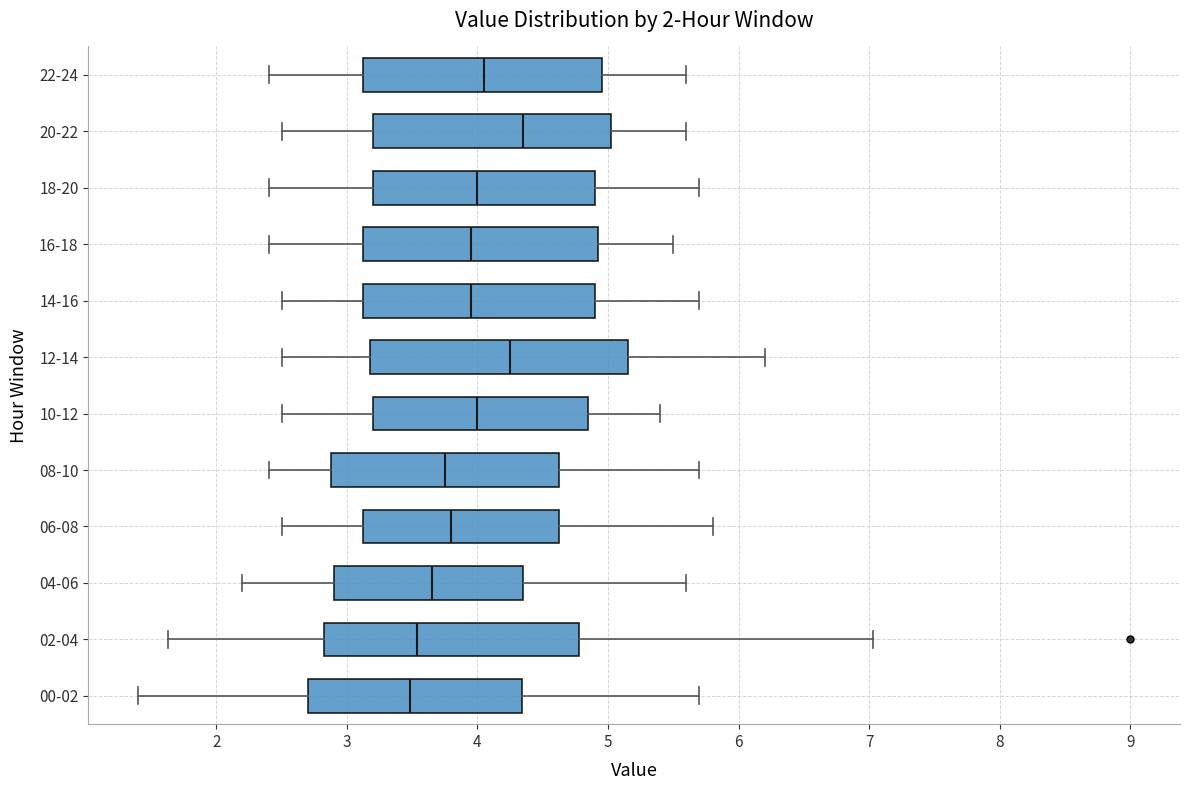

Reading bottom to top, read every box against the x-axis: the position of its median line, the range the box covers, and the ends of its whiskers. The values are not printed on the chart, so give them approximately, as read against the axis.

00-02: median 3.5, box 2.7 to 4.3, whiskers 1.4 to 5.7
02-04: median 3.5, box 2.8 to 4.8, whiskers 1.6 to 7.0
04-06: median 3.7, box 2.9 to 4.4, whiskers 2.2 to 5.6
06-08: median 3.8, box 3.1 to 4.6, whiskers 2.5 to 5.8
08-10: median 3.8, box 2.9 to 4.6, whiskers 2.4 to 5.7
10-12: median 4.0, box 3.2 to 4.9, whiskers 2.5 to 5.4
12-14: median 4.3, box 3.2 to 5.2, whiskers 2.5 to 6.2
14-16: median 4.0, box 3.1 to 4.9, whiskers 2.5 to 5.7
16-18: median 4.0, box 3.1 to 4.9, whiskers 2.4 to 5.5
18-20: median 4.0, box 3.2 to 4.9, whiskers 2.4 to 5.7
20-22: median 4.4, box 3.2 to 5.0, whiskers 2.5 to 5.6
22-24: median 4.1, box 3.1 to 5.0, whiskers 2.4 to 5.6